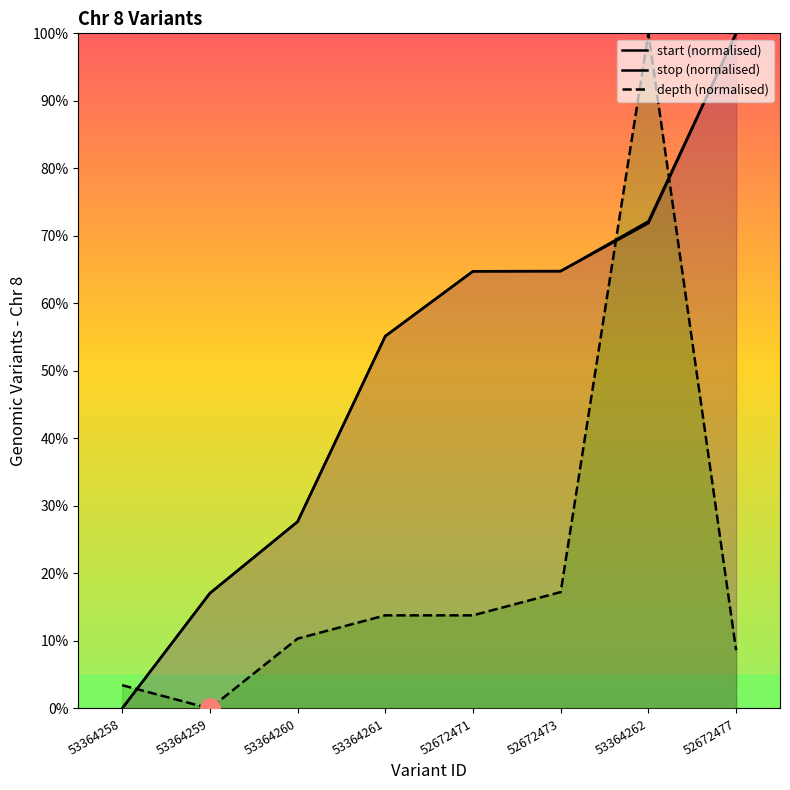

How many interior local valleys does the depth (normalised) series have?

1